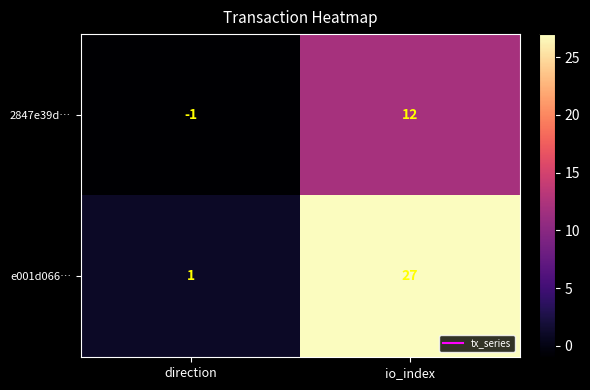

Rank the series at io_index from lowest to highest value.

2847e39d…, e001d066…